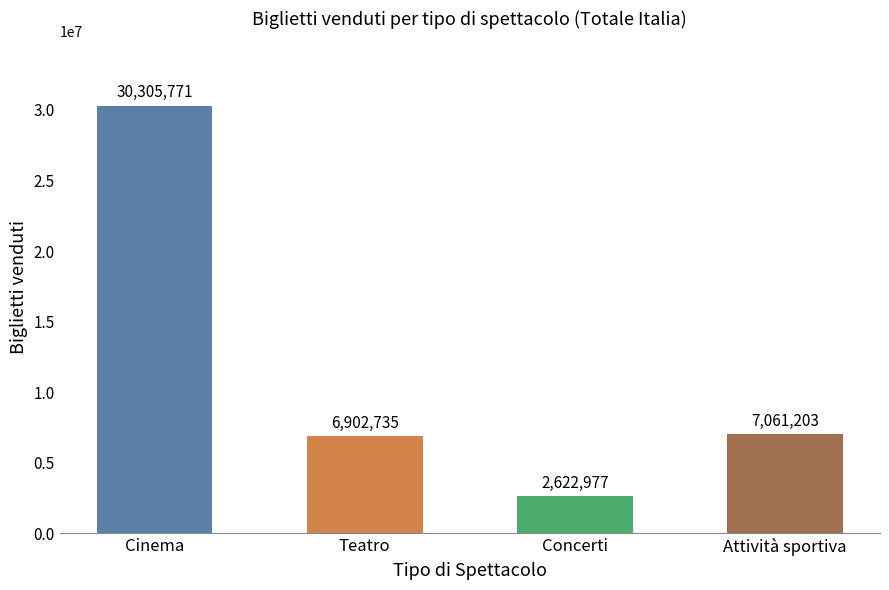

Read the value at Cinema, to the nearest 50.

30305750